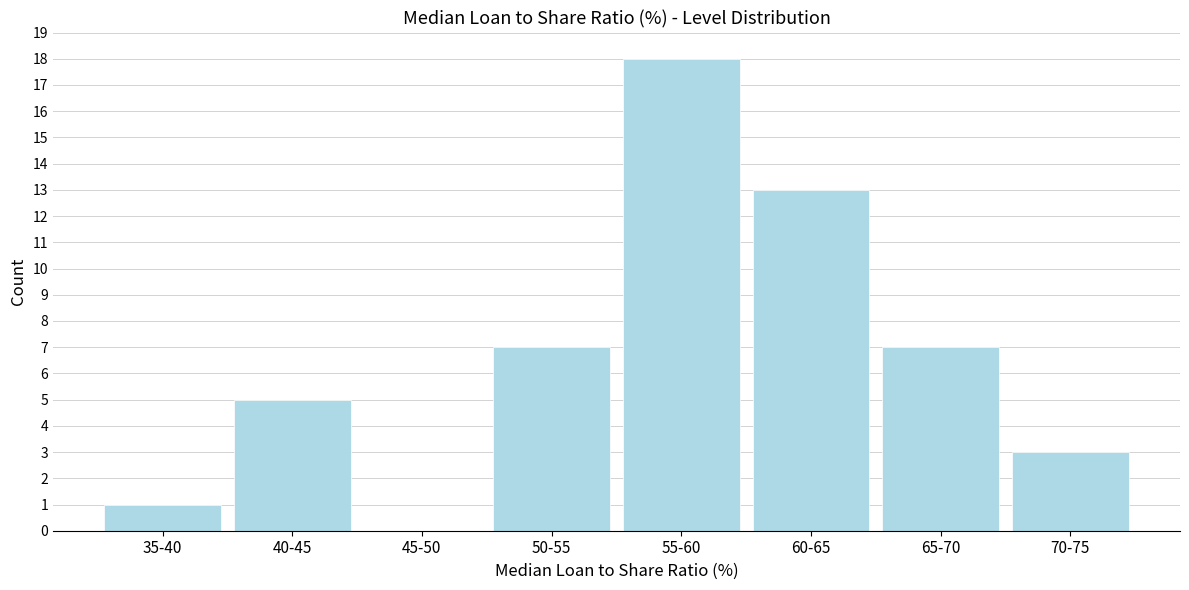

Reading right to left, list all the values displayed in this chart.

70-75=3	65-70=7	60-65=13	55-60=18	50-55=7	45-50=0	40-45=5	35-40=1